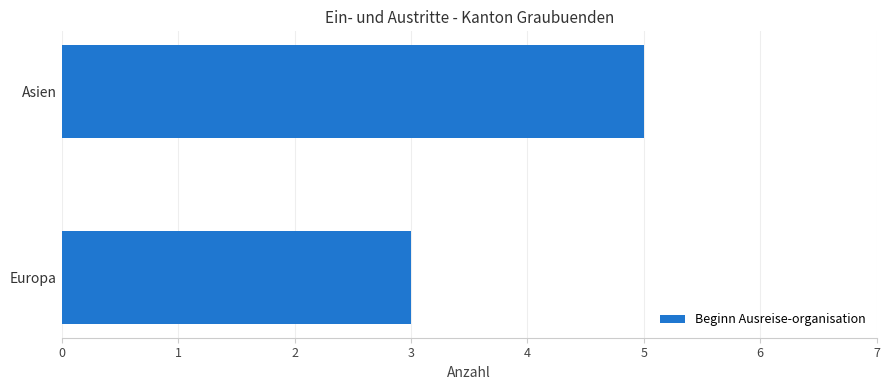

Does the chart contain stacked bars?

No